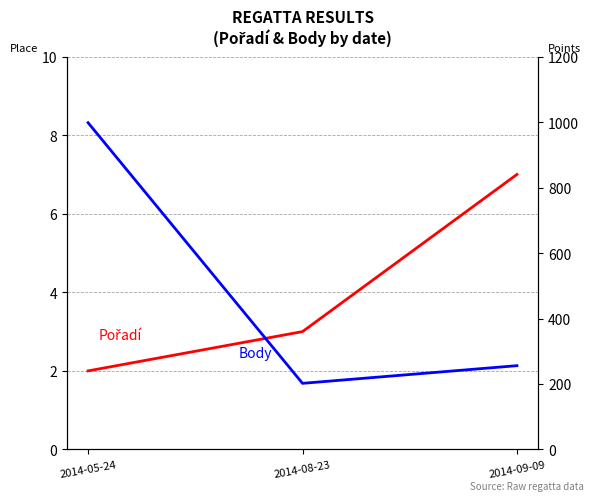

Which series has the widest spread of values?

Body